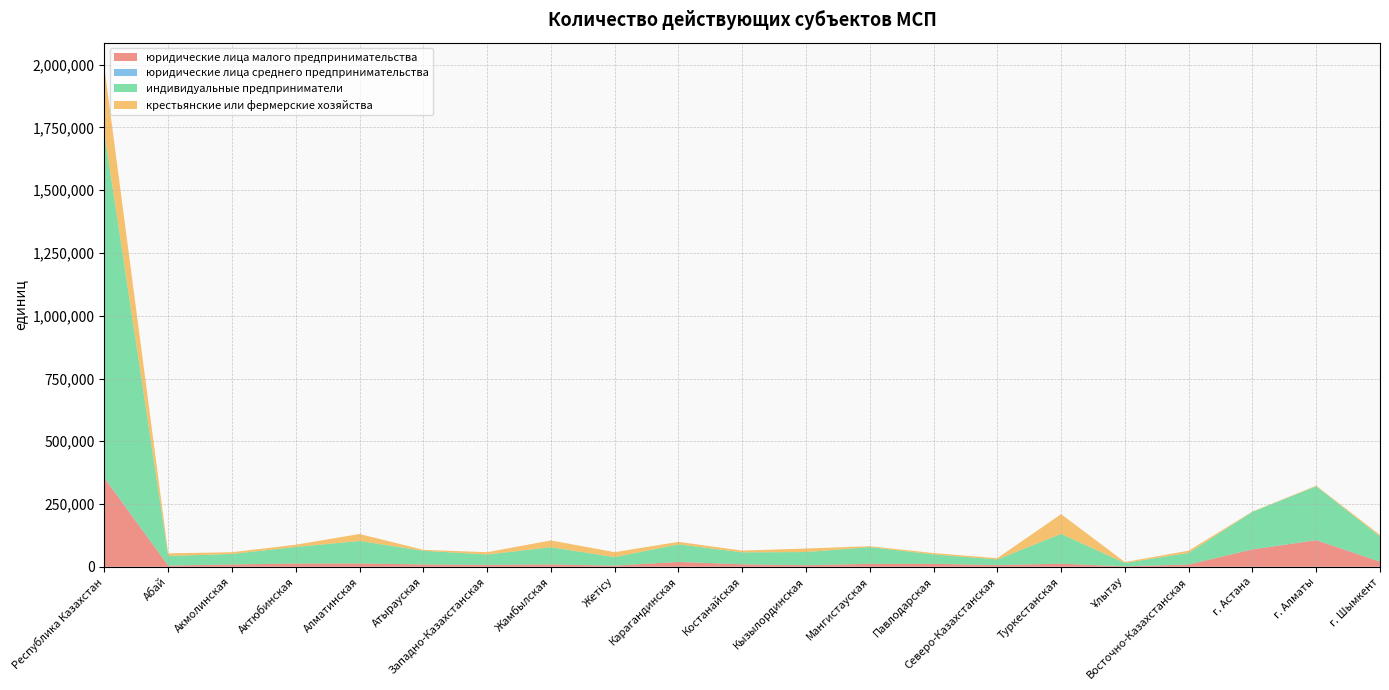

Reading left to right, extract all data points from this chart.

юридические лица малого предпринимательства: 353353	4754	9170	12741	12983	9139	7663	9288	4560	19211	9750	6259	11559	11687	6667	12094	1761	9037	69096	105672	20262
юридические лица среднего предпринимательства: 2853	57	122	110	150	117	93	51	52	182	154	65	114	108	118	69	15	122	260	740	154
индивидуальные предприниматели: 1372027	38315	41760	66101	89625	54501	41105	68430	33926	69910	47474	52355	66651	37286	22524	118752	13435	46118	149415	214139	100205
крестьянские или фермерские хозяйства: 260221	10262	6874	8846	27870	3834	9184	27205	19642	9901	7181	14006	3725	5507	4988	78863	3646	8849	1378	2532	5928